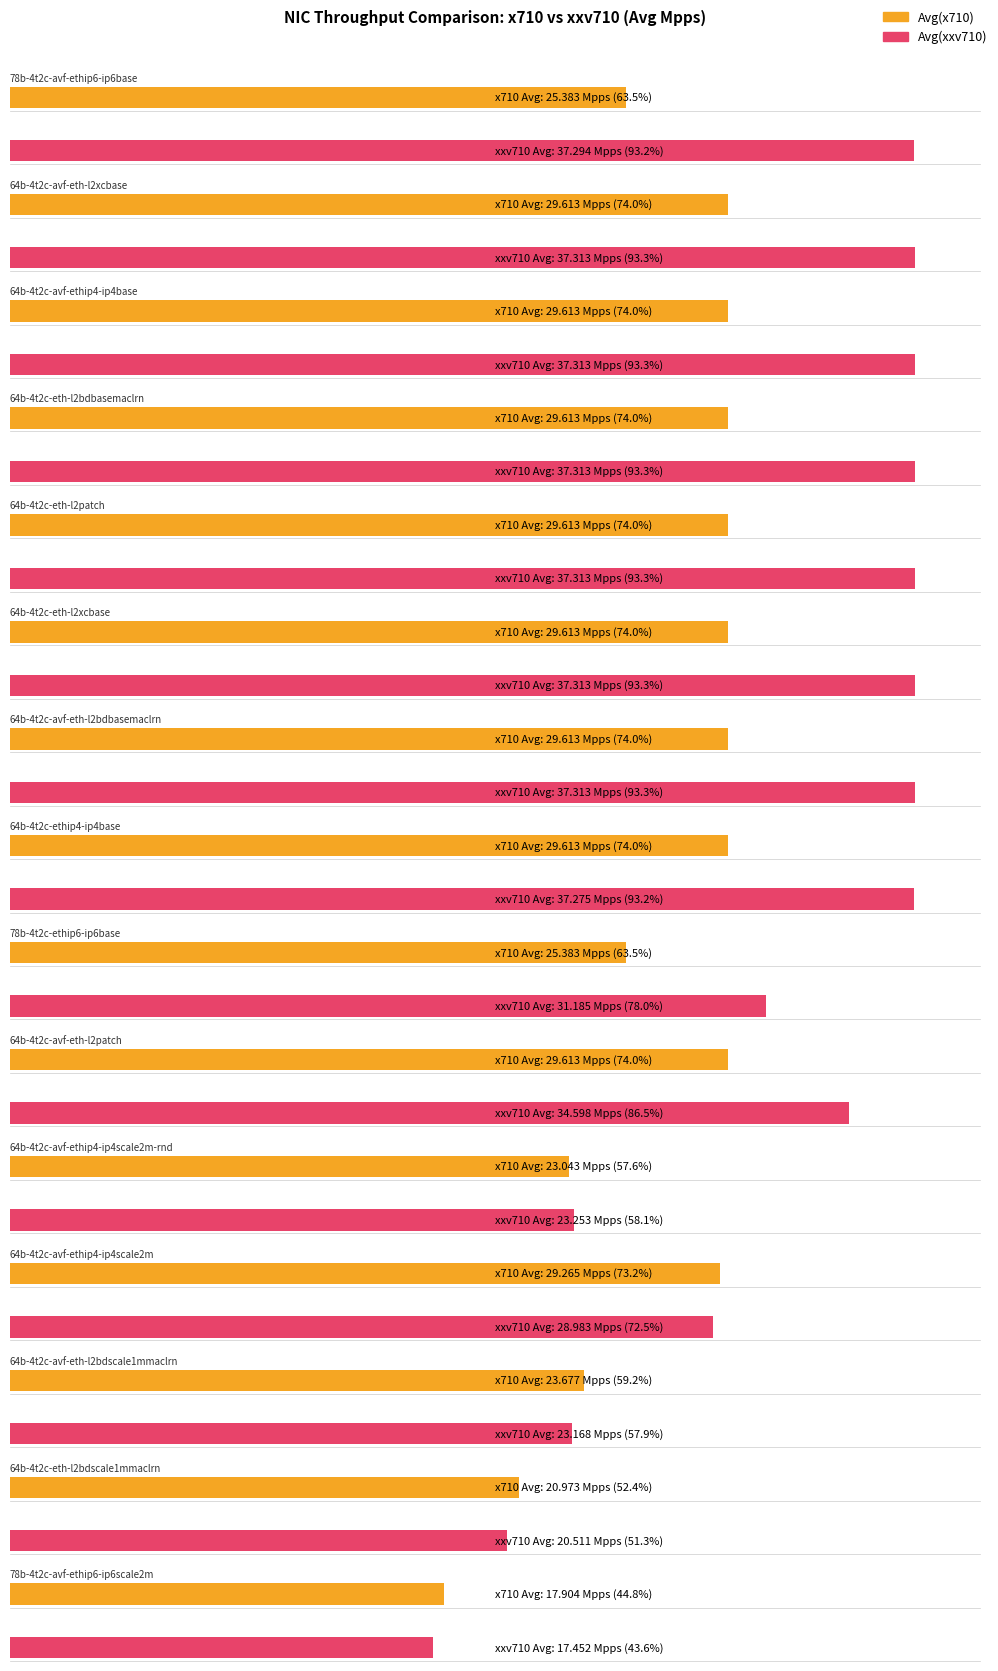

Reading right to left, extract all data points from this chart.

Avg(x710): 17.9	21.0	23.7	29.3	23.0	29.6	25.4	29.6	29.6	29.6	29.6	29.6	29.6	29.6	25.4
Avg(xxv710): 17.5	20.5	23.2	29.0	23.3	34.6	31.2	37.3	37.3	37.3	37.3	37.3	37.3	37.3	37.3